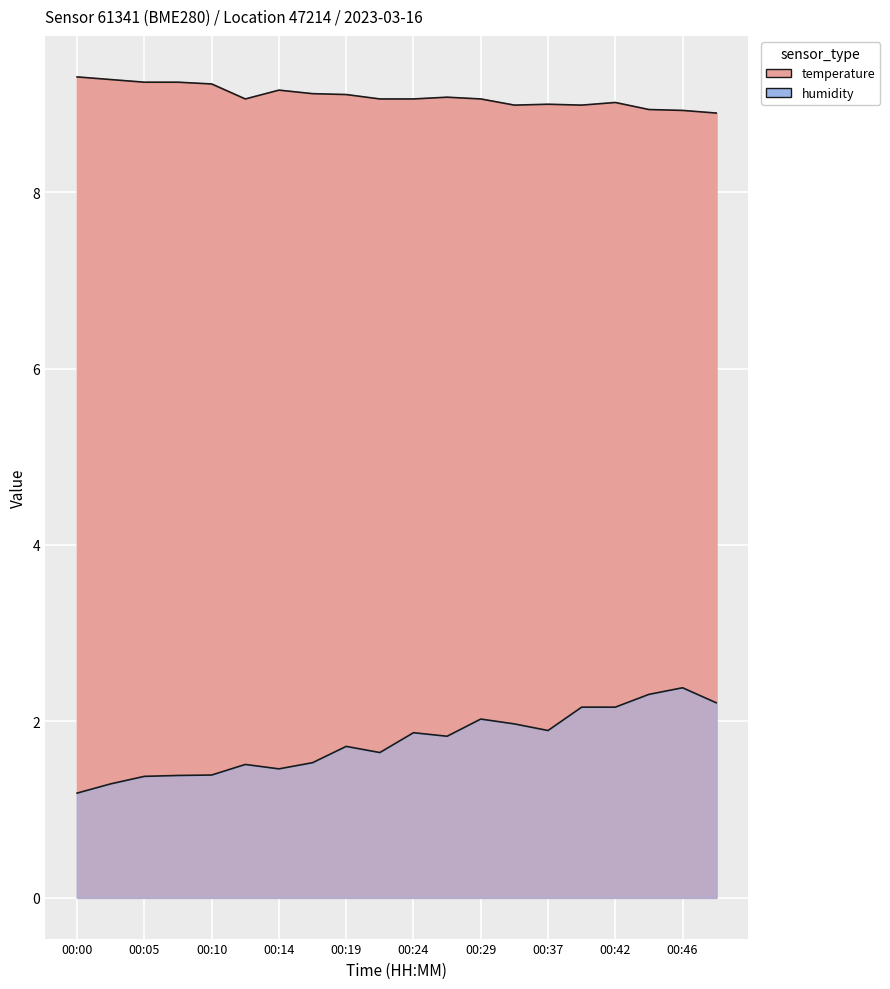

True or false: temperature and humidity cross at least once.

False